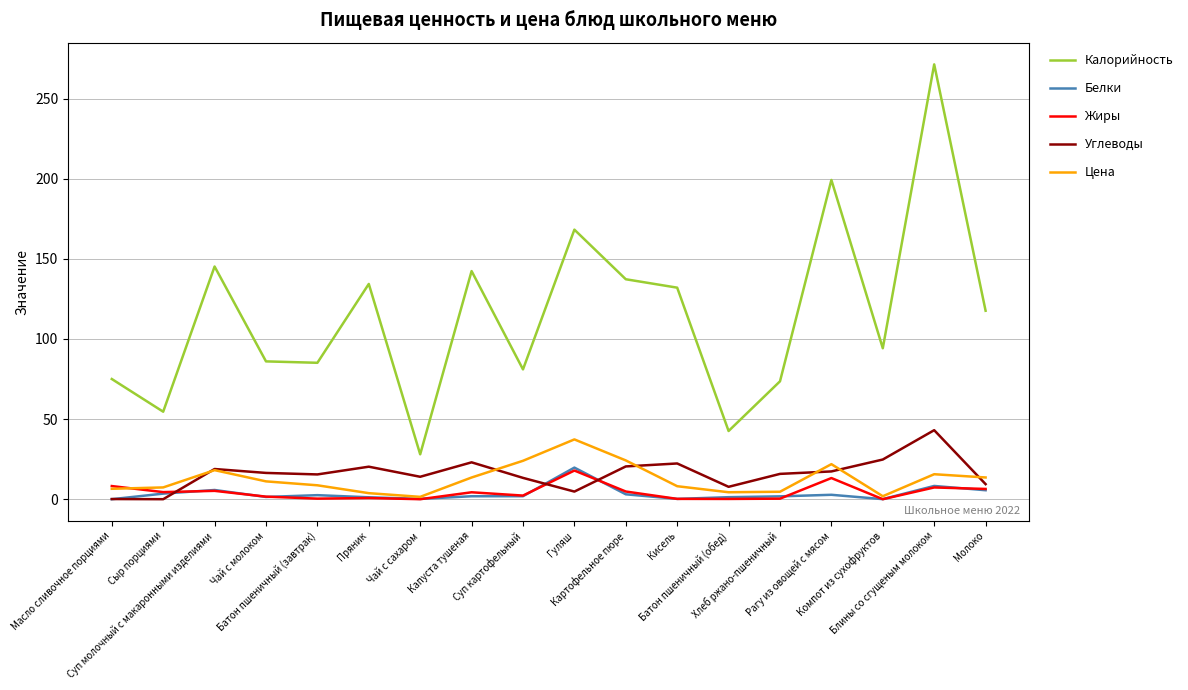

Which series has the largest total across all categories?

Калорийность